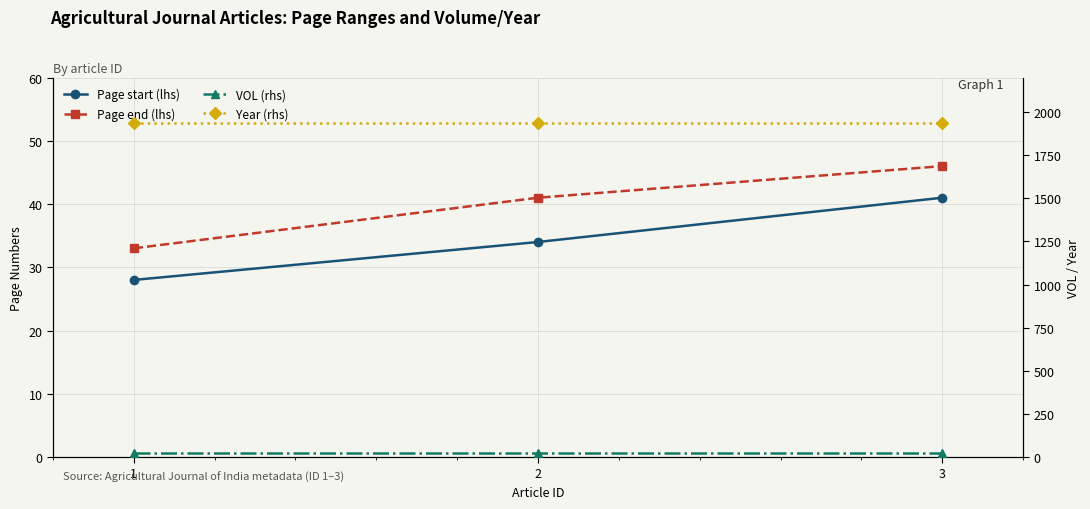

Read the Page end (lhs) value at 2.

41